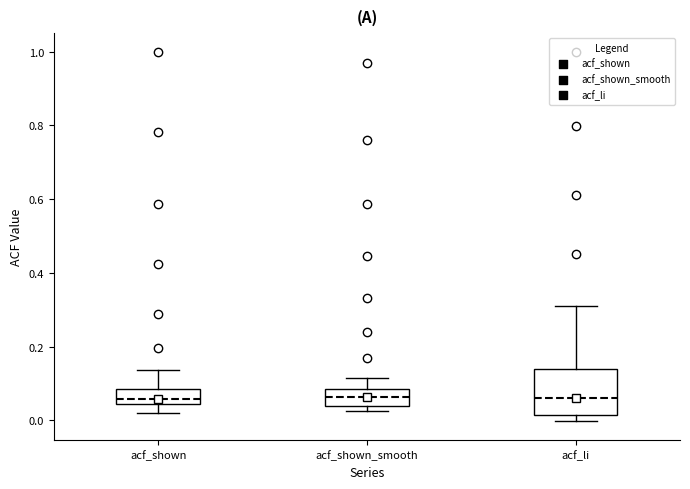

Reading left to right, read every box against the y-axis: the position of its median line, the range the box covers, and the ends of its whiskers. The values are not printed on the chart, so give them approximately, as read against the axis.

acf_shown: median 0.06, box 0.04 to 0.08, whiskers 0.02 to 0.14
acf_shown_smooth: median 0.06, box 0.04 to 0.08, whiskers 0.02 to 0.12
acf_li: median 0.06, box 0.02 to 0.14, whiskers 0.00 to 0.32